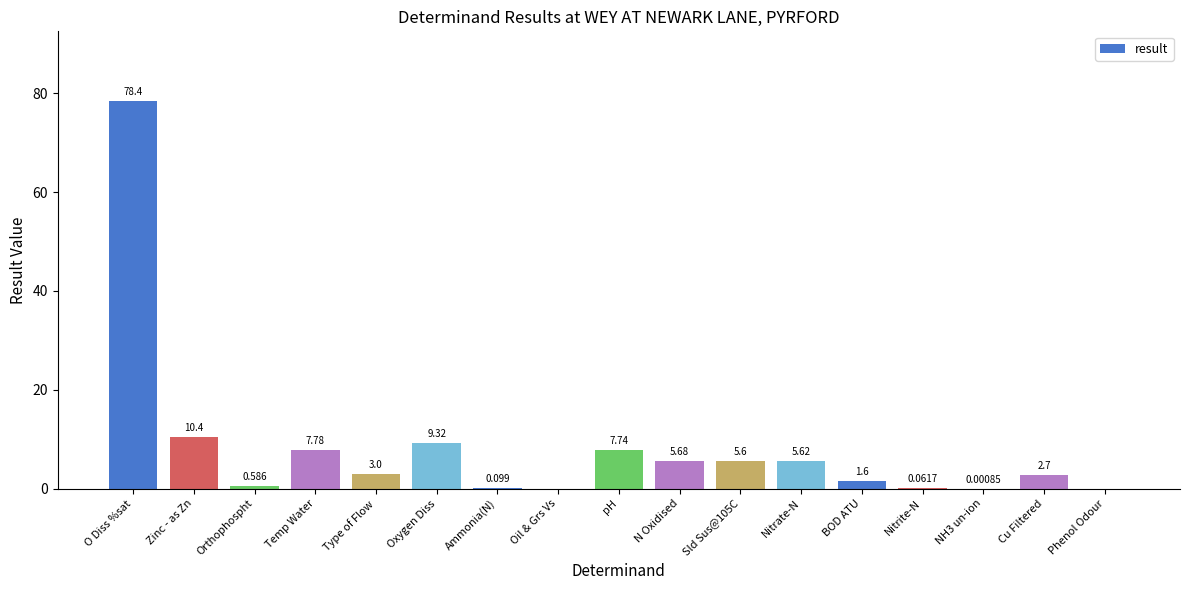

Which label corresponds to the largest value in the chart?

O Diss %sat